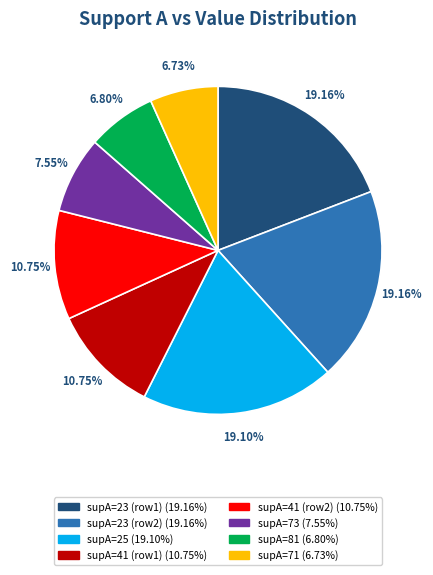

Is there a majority slice in this chart?

No